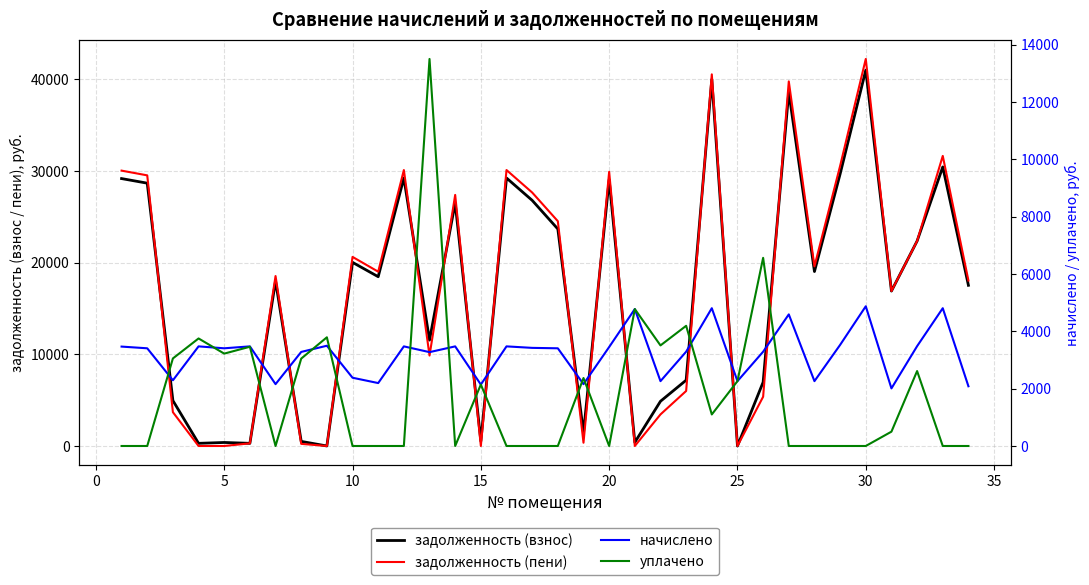

What is the value of the задолженность (пени) point at the 24th from the left?

40551.4